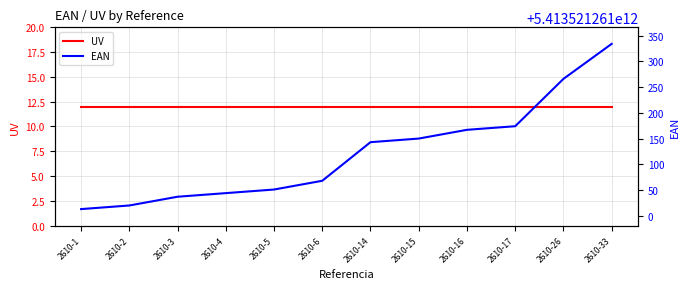

True or false: UV and EAN intersect in this chart.

False